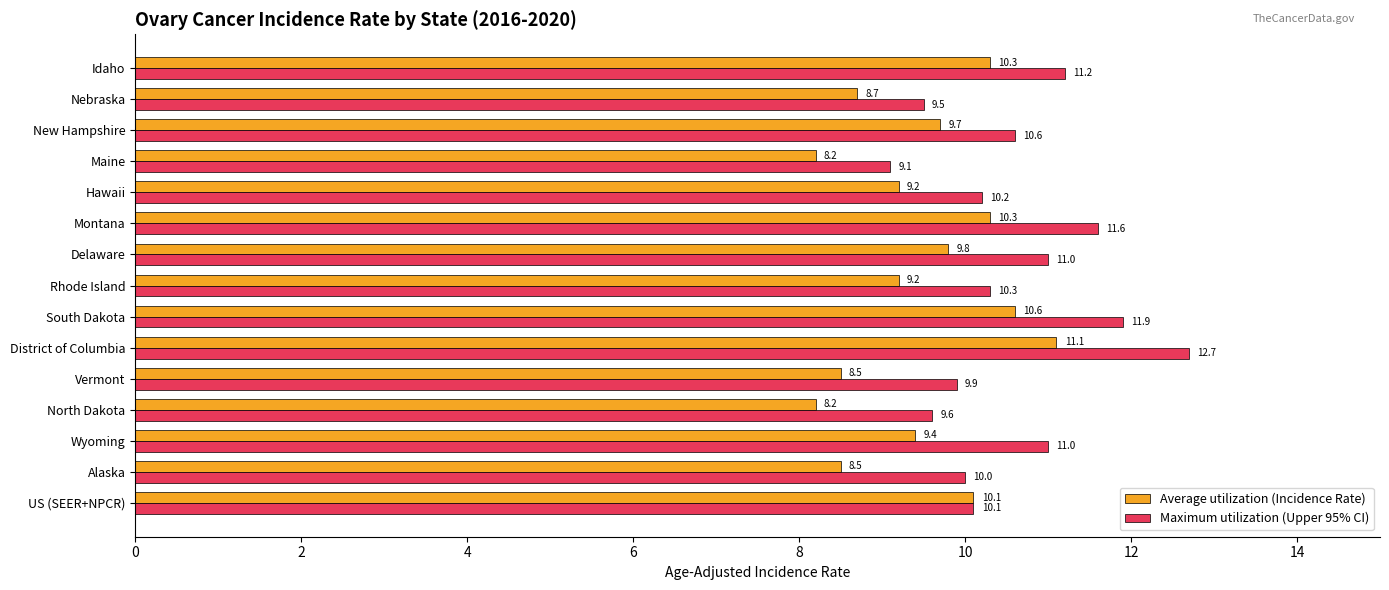

What is the average value of the Maximum utilization (Upper 95% CI) series?

10.6